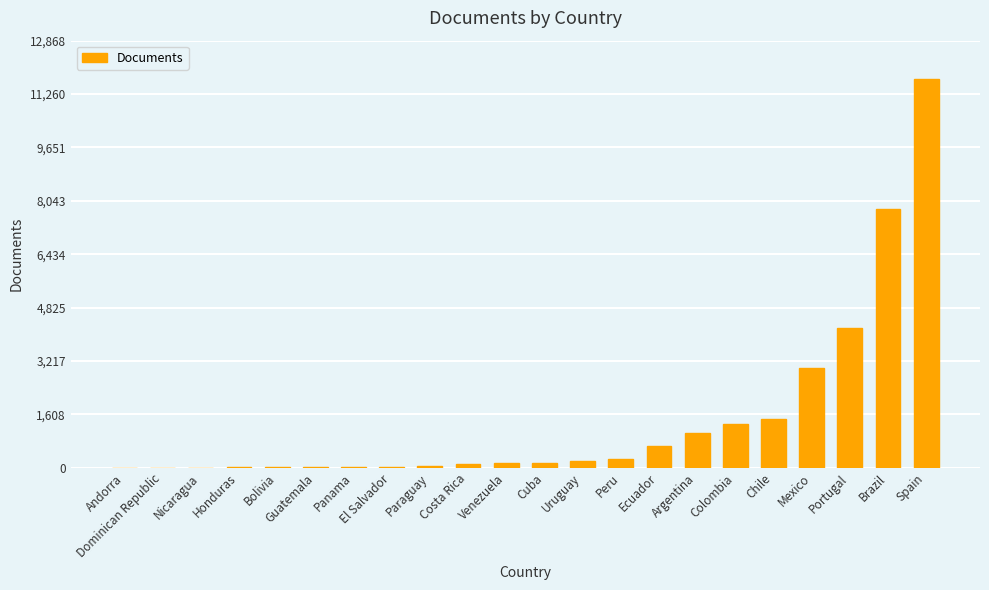

What value does the data have at El Salvador?

20